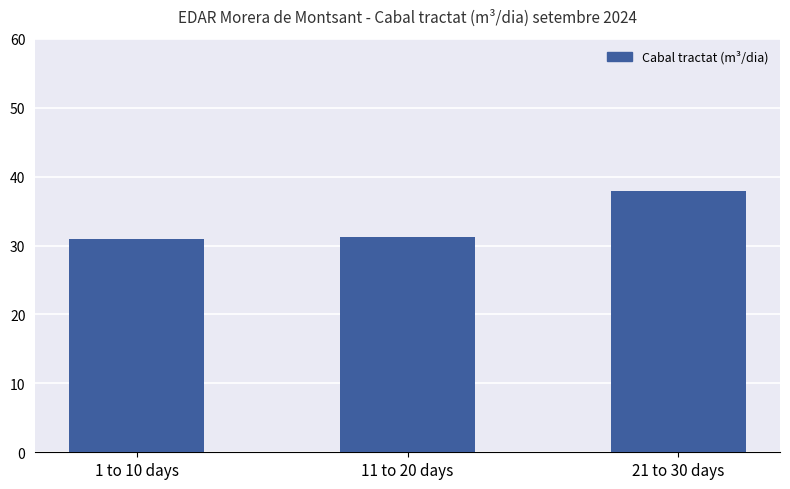

How many bars are there in total?

3